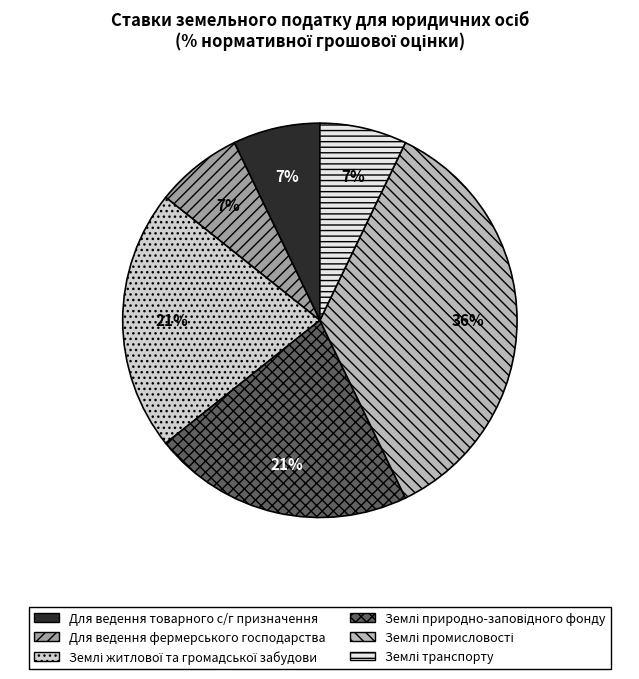

The Для ведення товарного с/г призначення slice represents 1% of the pie. True or false?

False